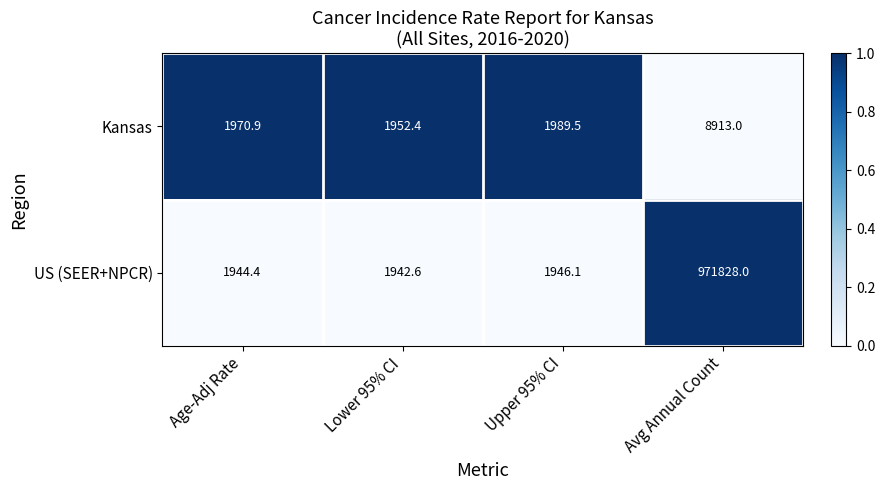

Which series has the largest range (max minus min)?

US (SEER+NPCR)